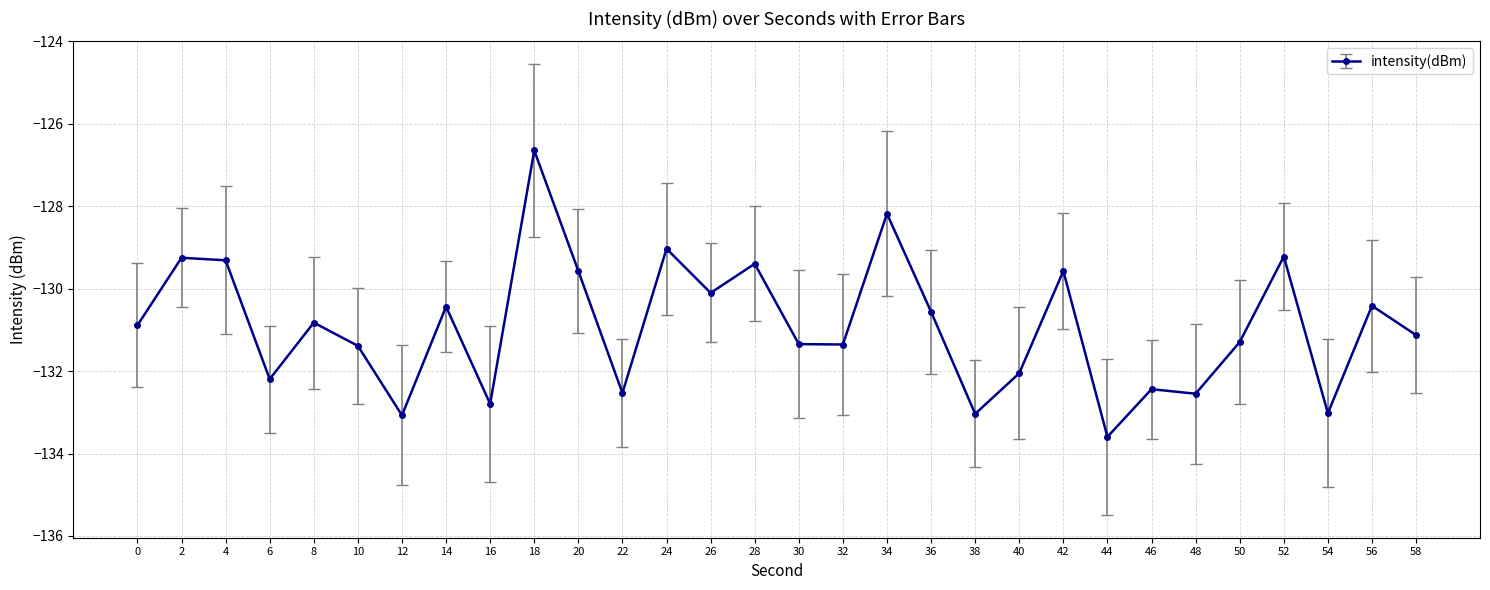

What is the average value?

-130.9